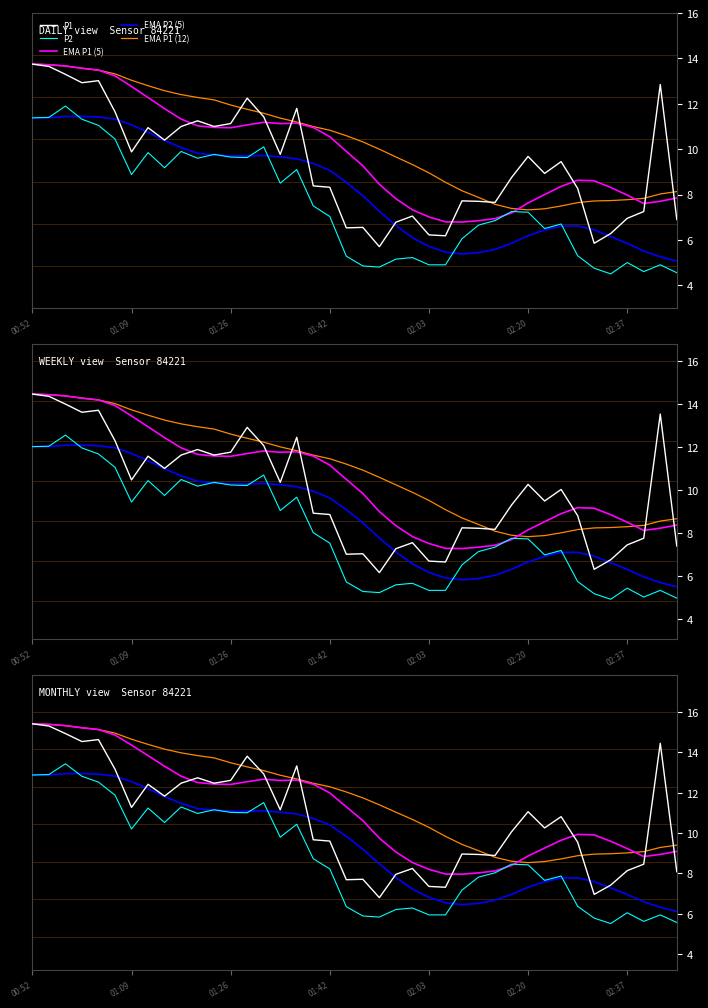

Rank the series by their average value, from highest to lowest.

EMA P1 (12), EMA P1 (5), P1, EMA P2 (5), P2